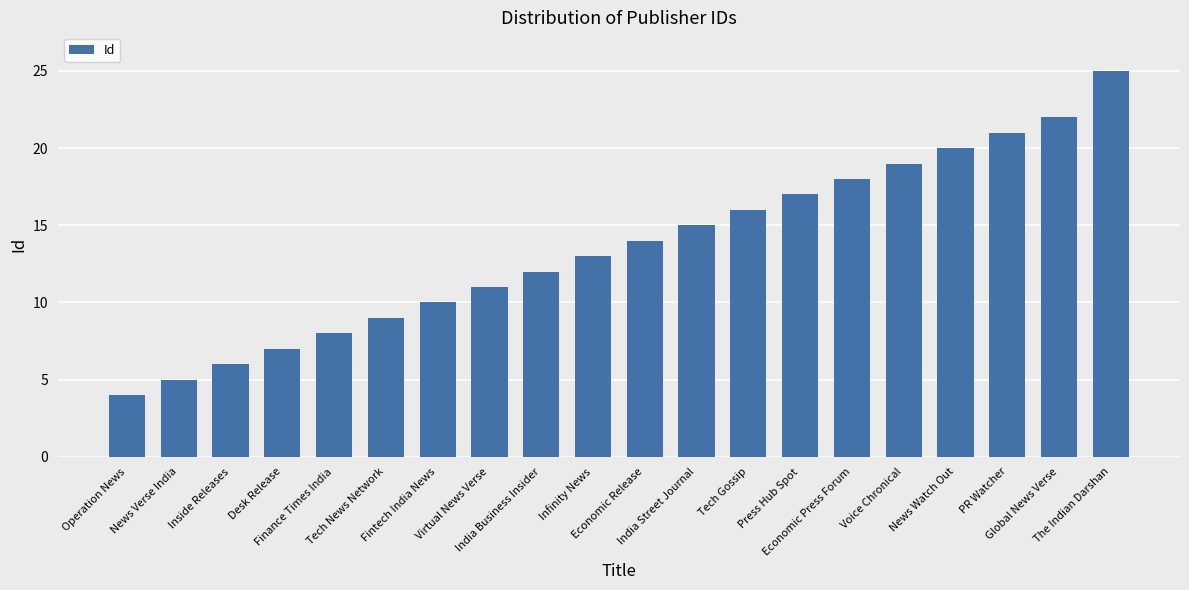

What position from the left is Economic Release?

11